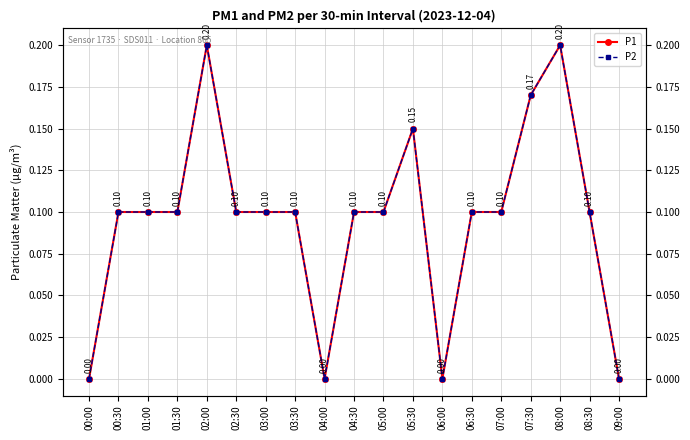

What is the label of the 11th point from the left?

05:00